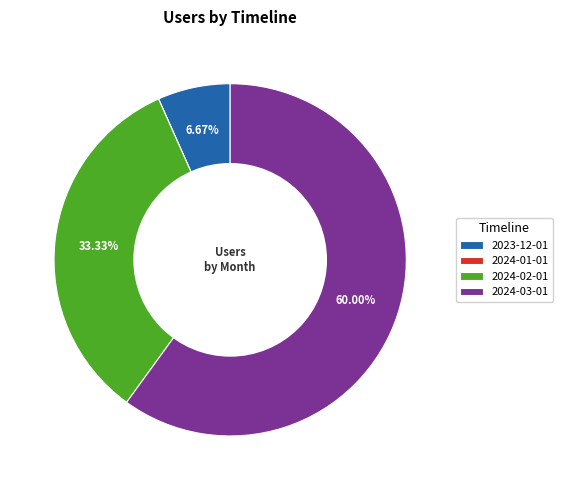

Is there any slice that represents more than half of the pie?

Yes